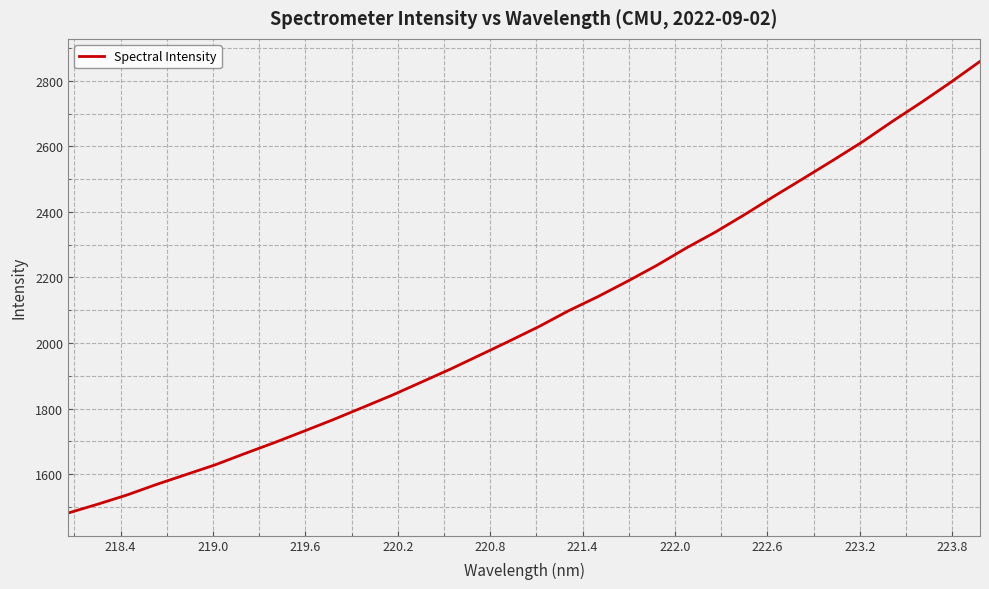

What is the smallest value displayed?

1481.6